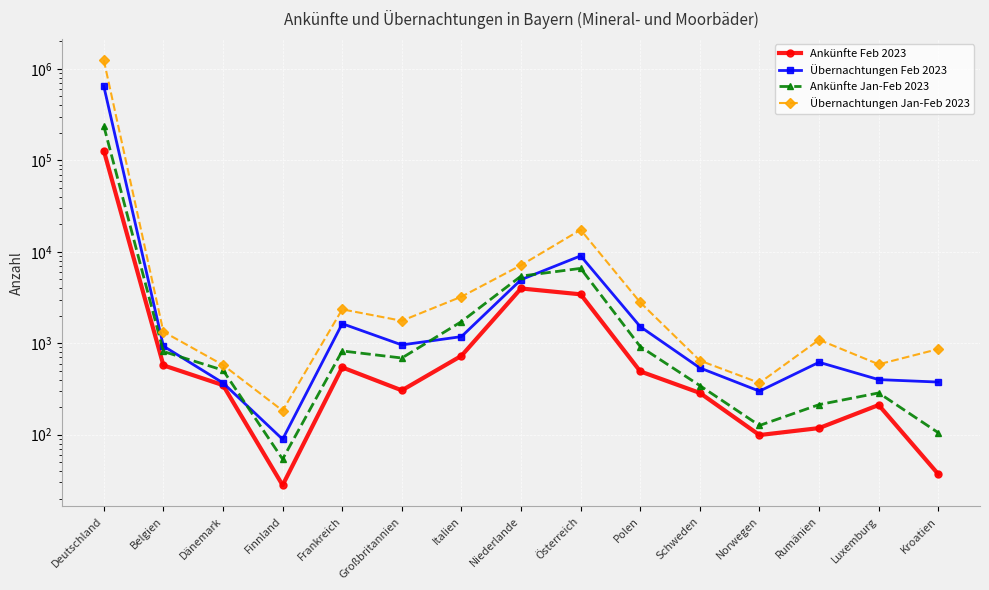

What is the sum of all Ankünfte Feb 2023 values?

139236